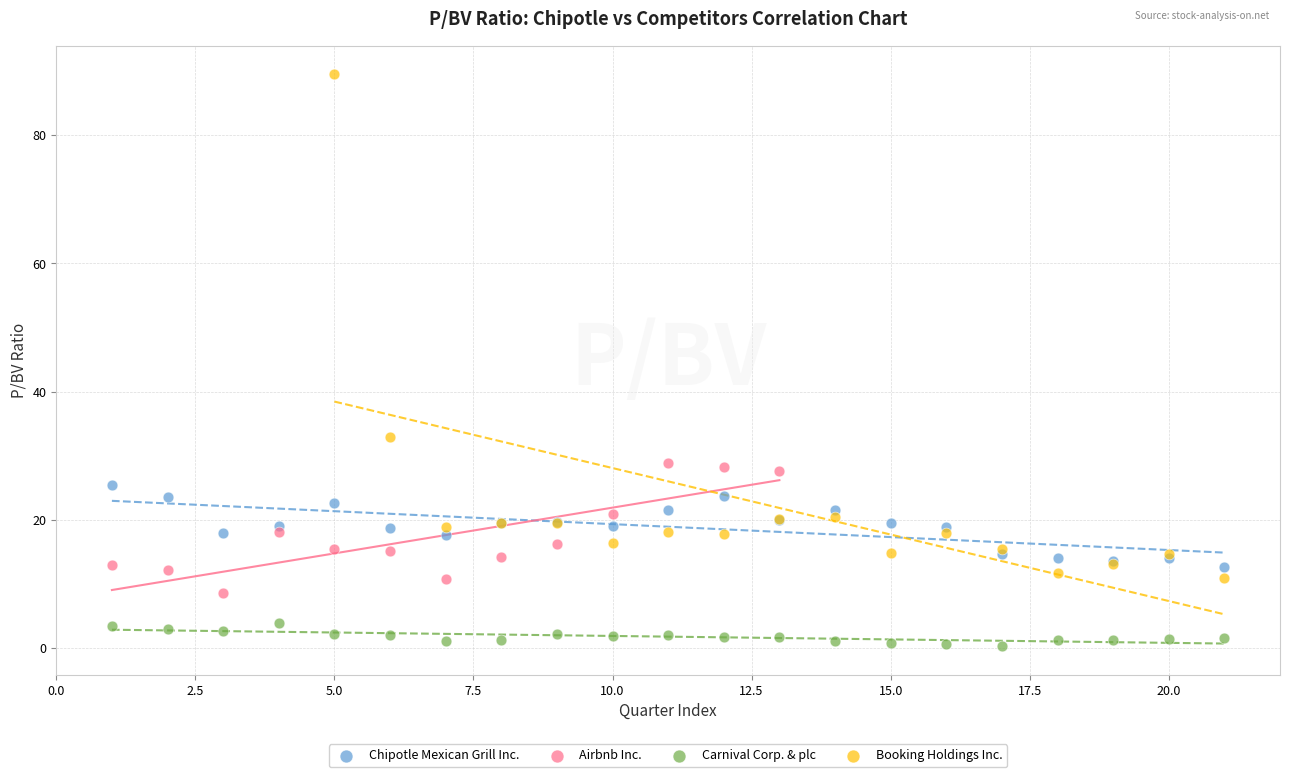

What are all the series names shown in the legend?

Chipotle Mexican Grill Inc., Airbnb Inc., Carnival Corp. & plc, Booking Holdings Inc.